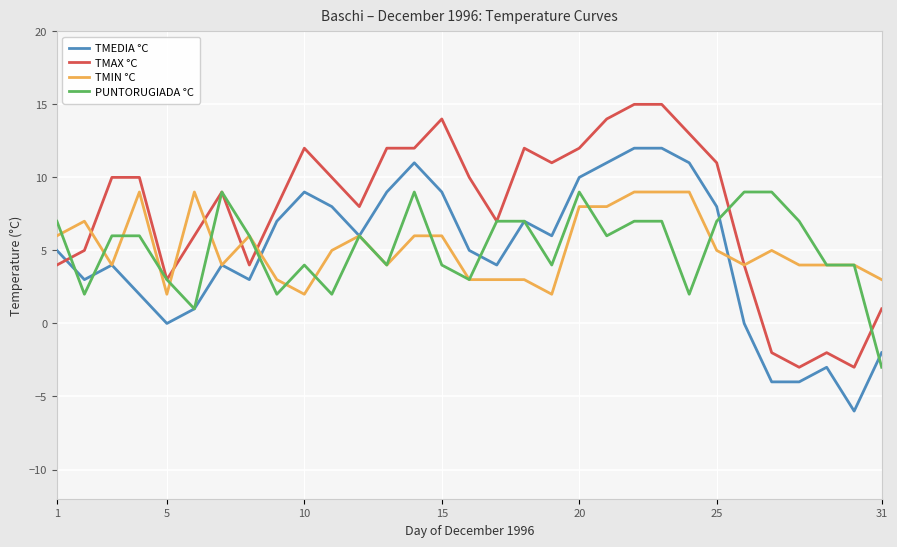

What is the minimum value for PUNTORUGIADA °C?

-3